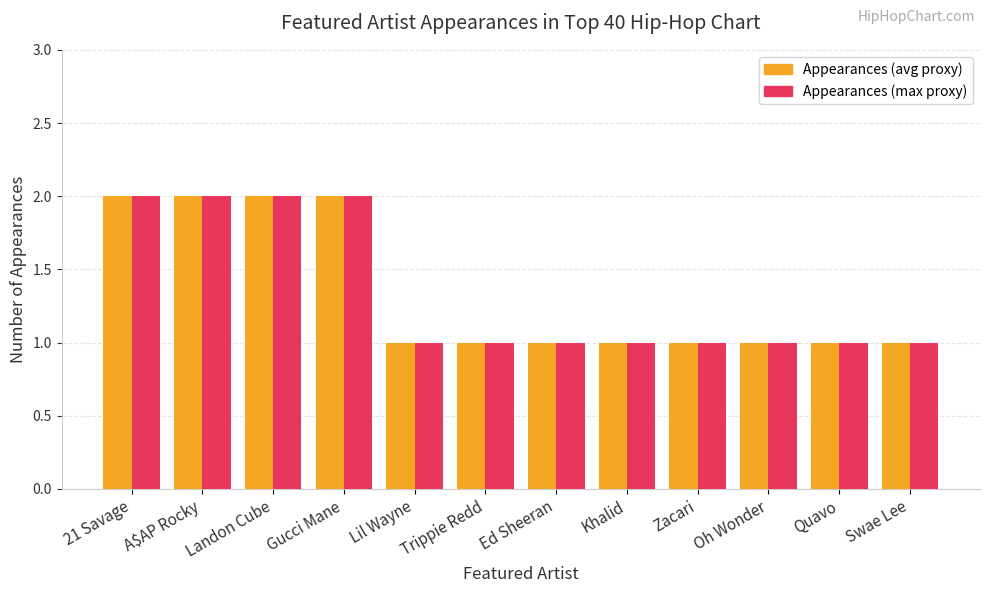

Is the value of Appearances (avg proxy) at Khalid greater than the value of Appearances (max proxy) at Gucci Mane?

No